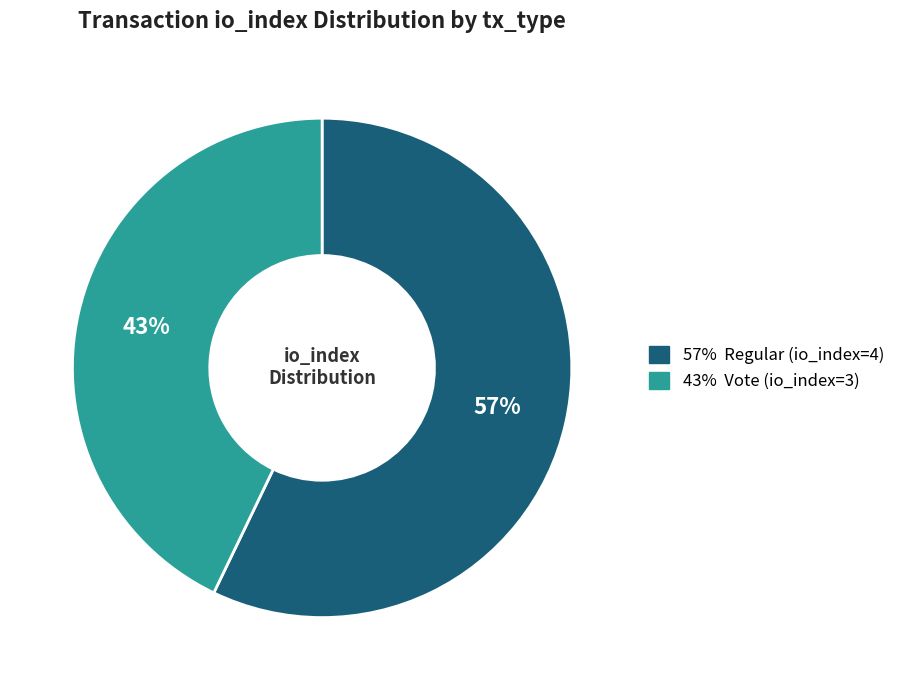

Is there a majority slice in this chart?

Yes